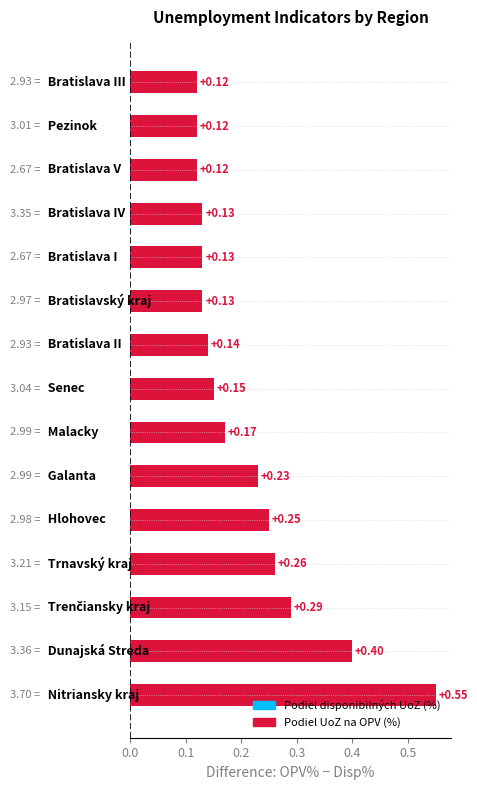

What is the difference between the maximum and minimum values?

0.4